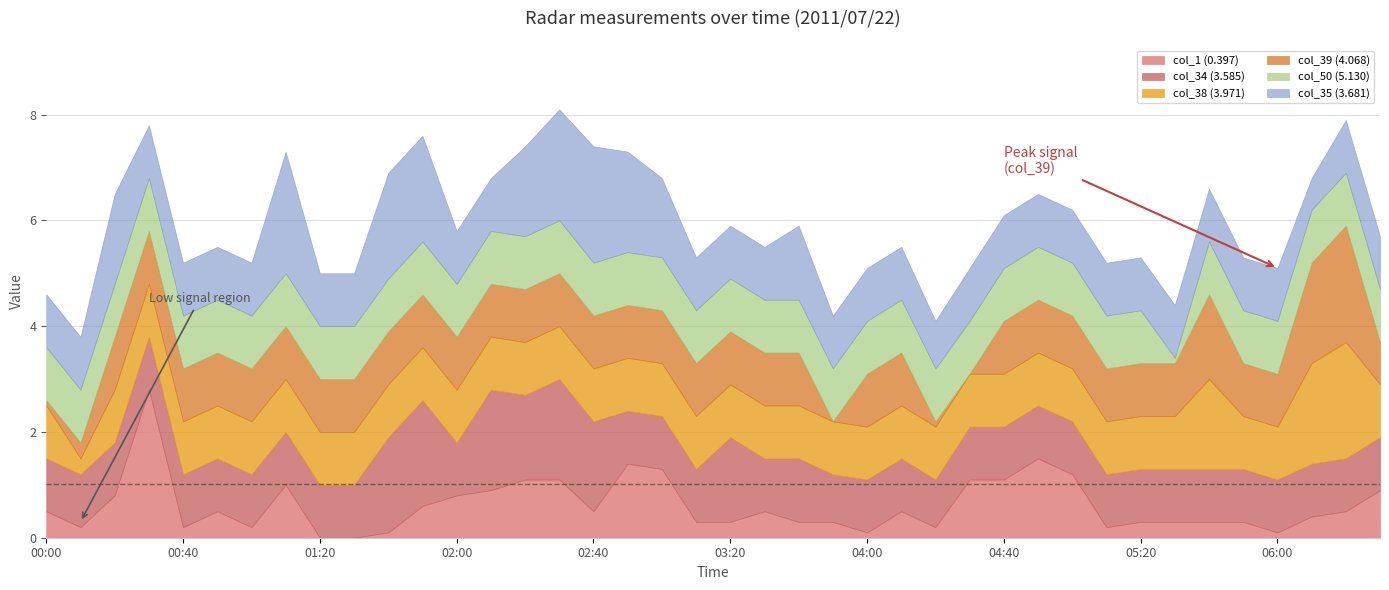

The col_1 (0.397) series shows 1.4 at 04:40. True or false?

False